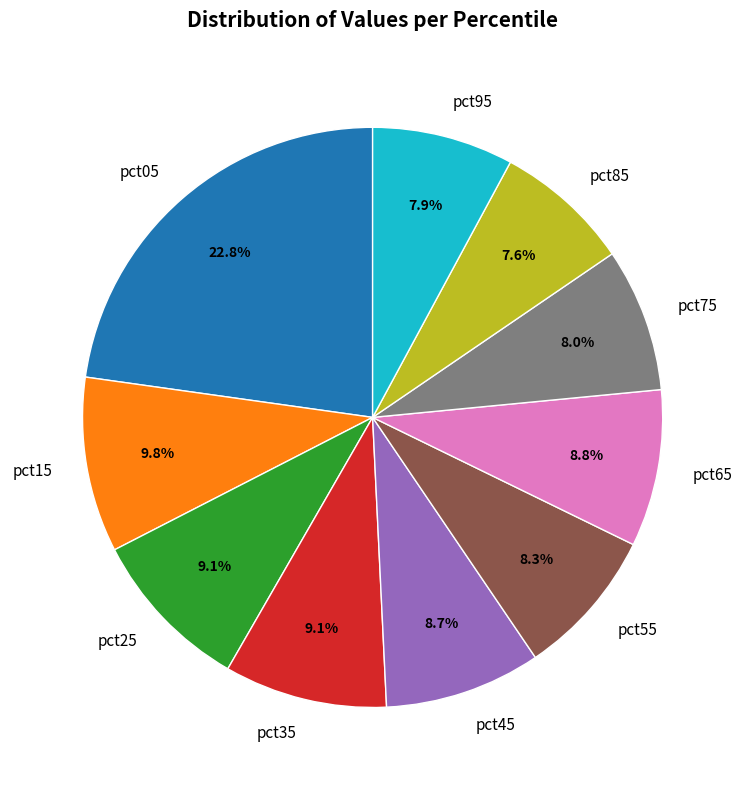

To the nearest percent, what is the combined percentage of pct85 and pct75?

16%